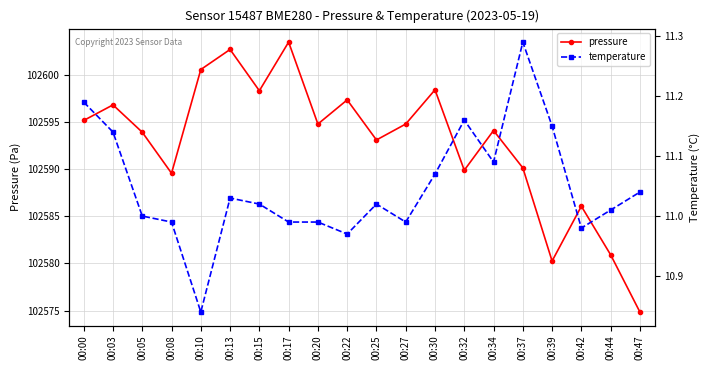

What is the difference between the temperature values at 00:32 and 00:10?

0.3